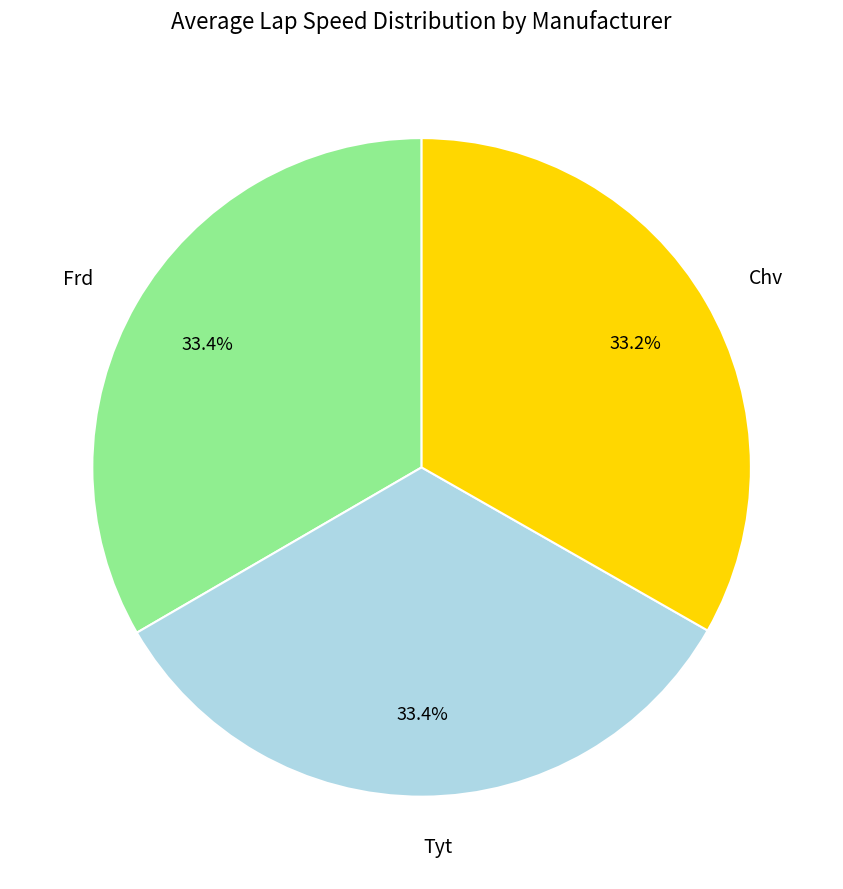

Combined, what portion of the pie is Frd and Tyt?

66.8%